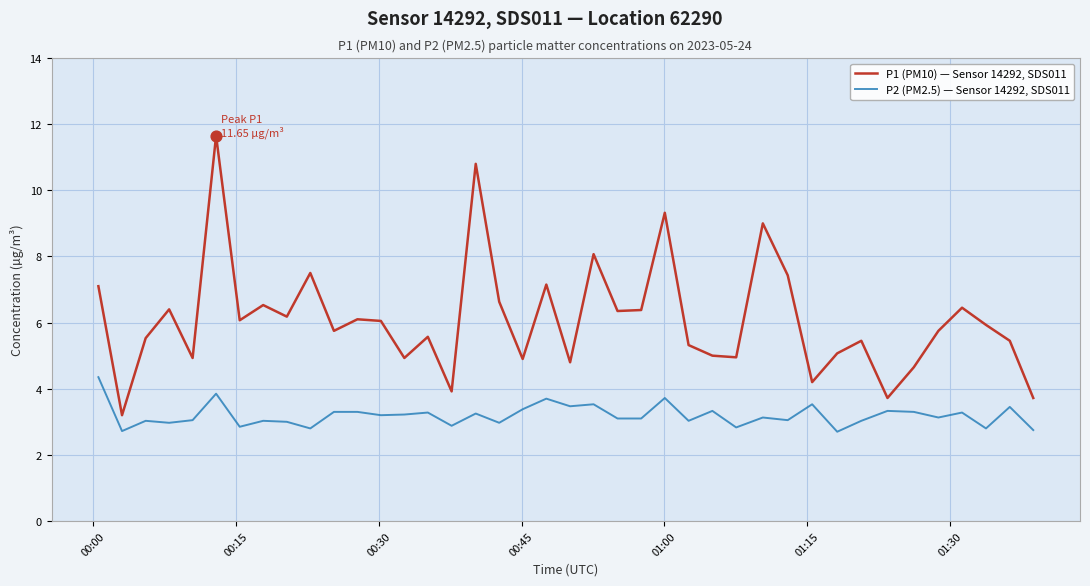

What are all the series names shown in the legend?

P1 (PM10) — Sensor 14292, SDS011, P2 (PM2.5) — Sensor 14292, SDS011